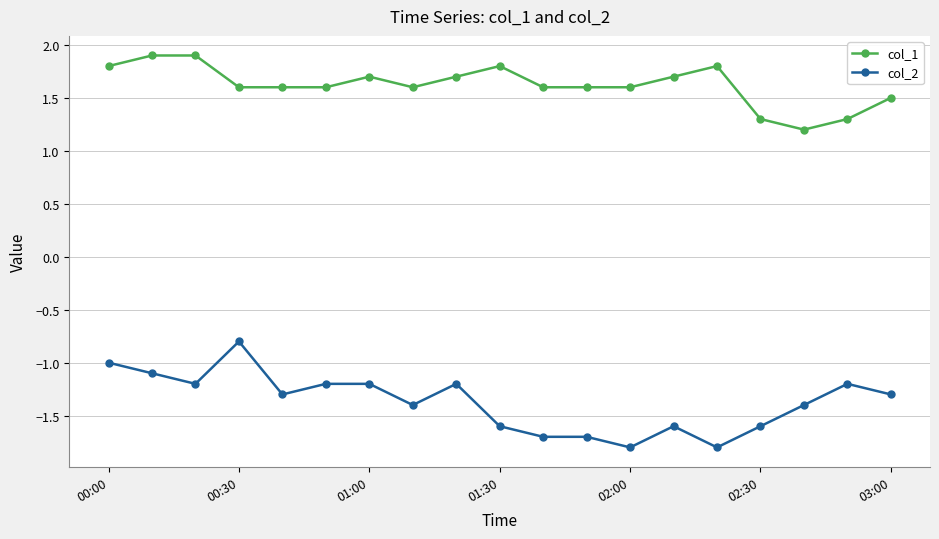

What is the minimum value shown in the chart?

-1.8